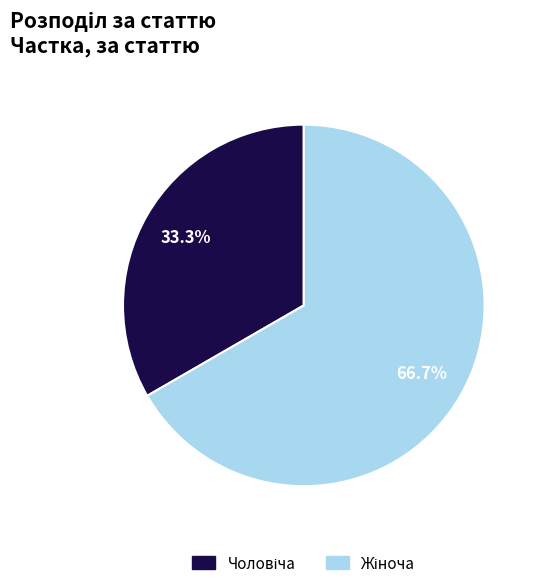

Does any single category account for the majority?

Yes